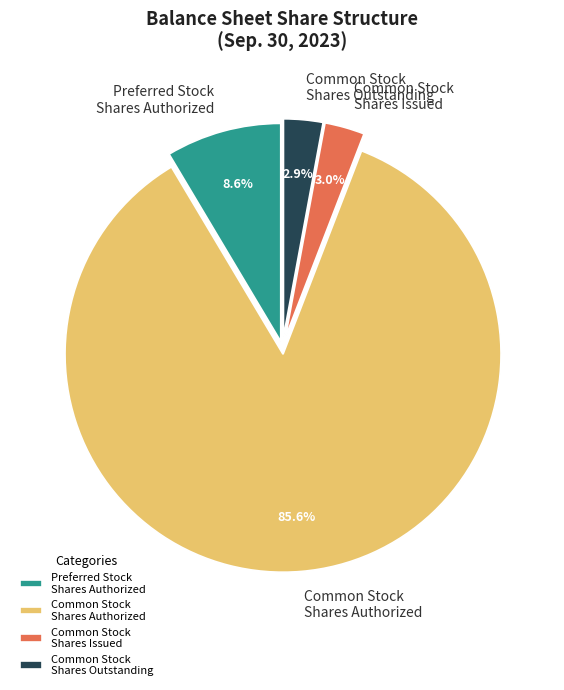

Which slice represents more than half of the pie?

Common Stock Shares Authorized